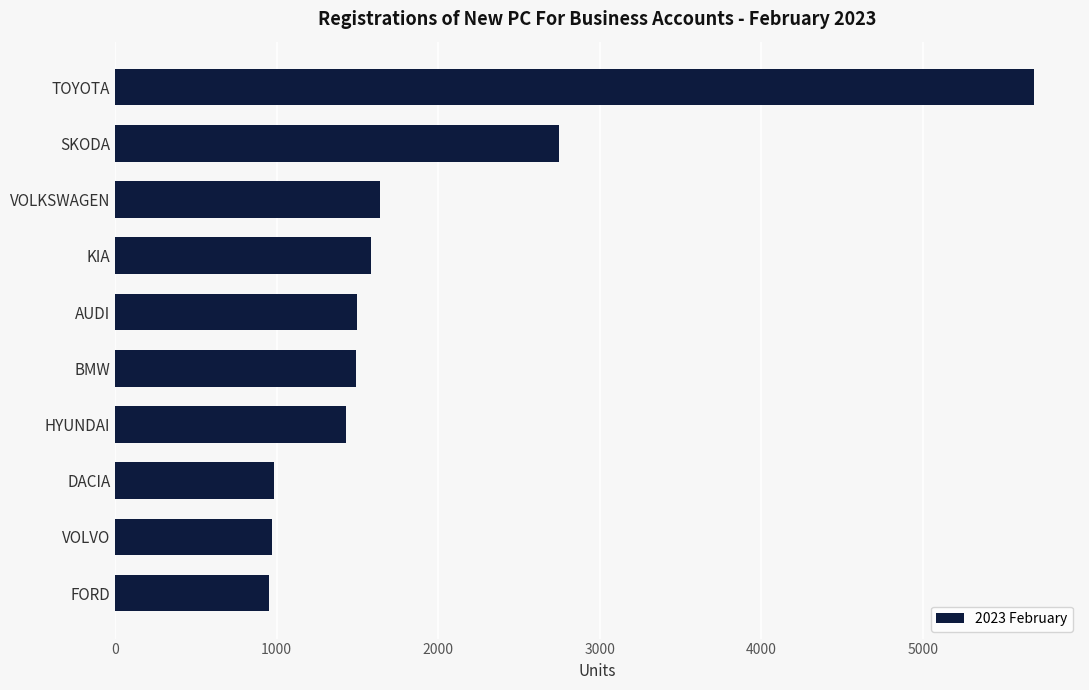

What is the difference between the maximum and second lowest values?

4722